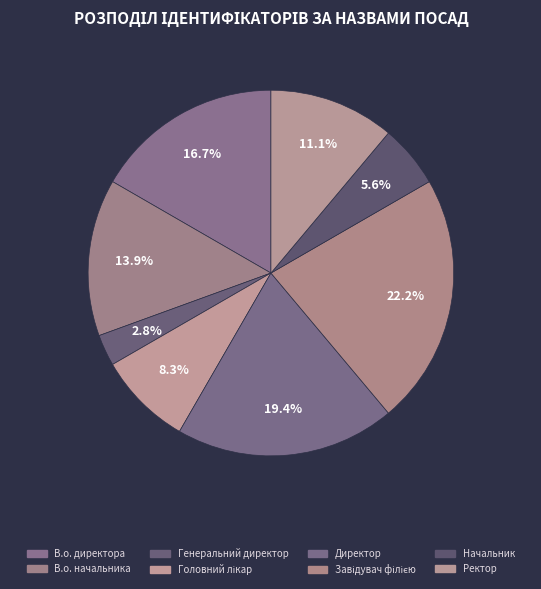

Approximately how many times larger is the value at Головний лікар compared to В.о. начальника?

0.6